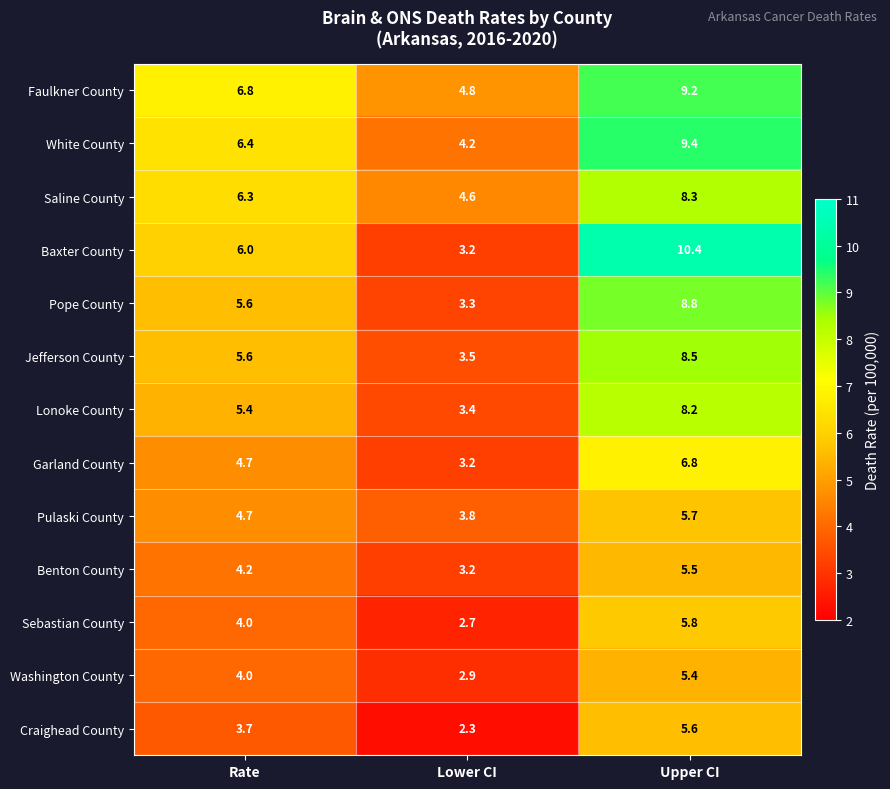

At which label does Pope County first exceed 5?

Rate